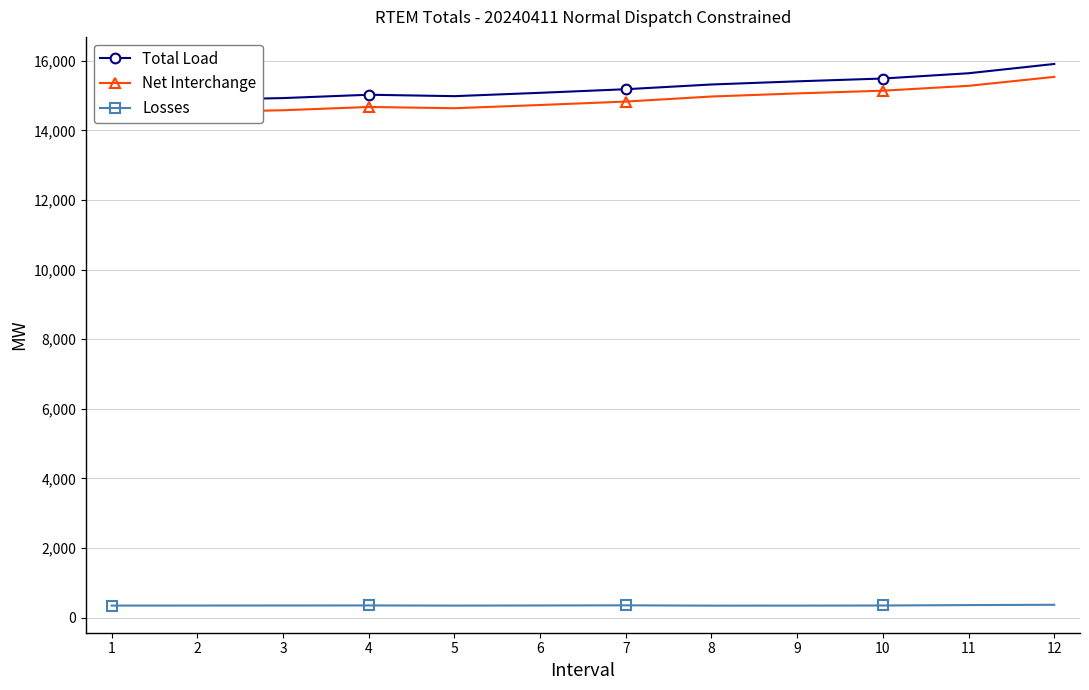

Does the chart have visible grid lines?

Yes